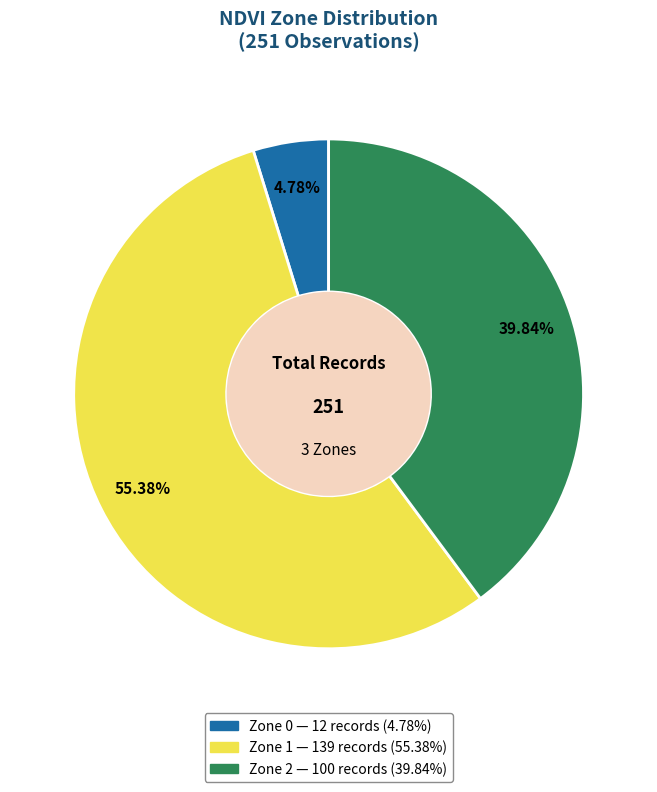

Is the sum of Zone 1 and Zone 2 greater than half?

Yes